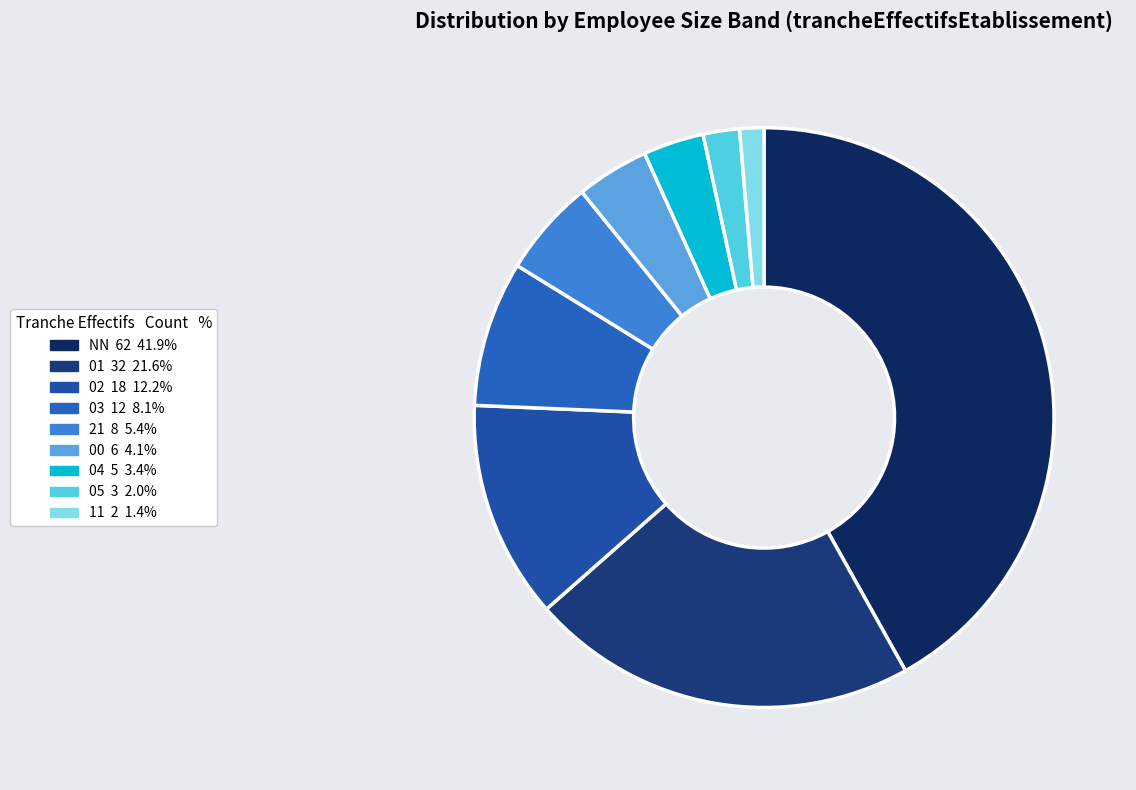

What portion of the pie excludes NN?

58.1%